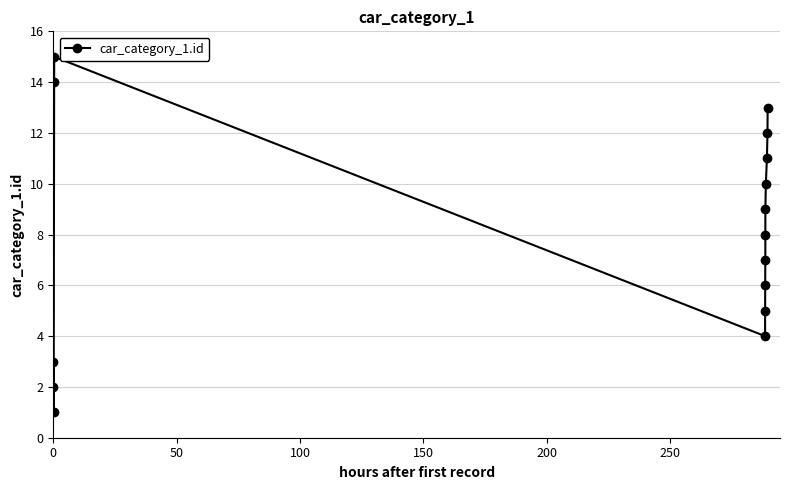

What is the greatest value displayed?

15